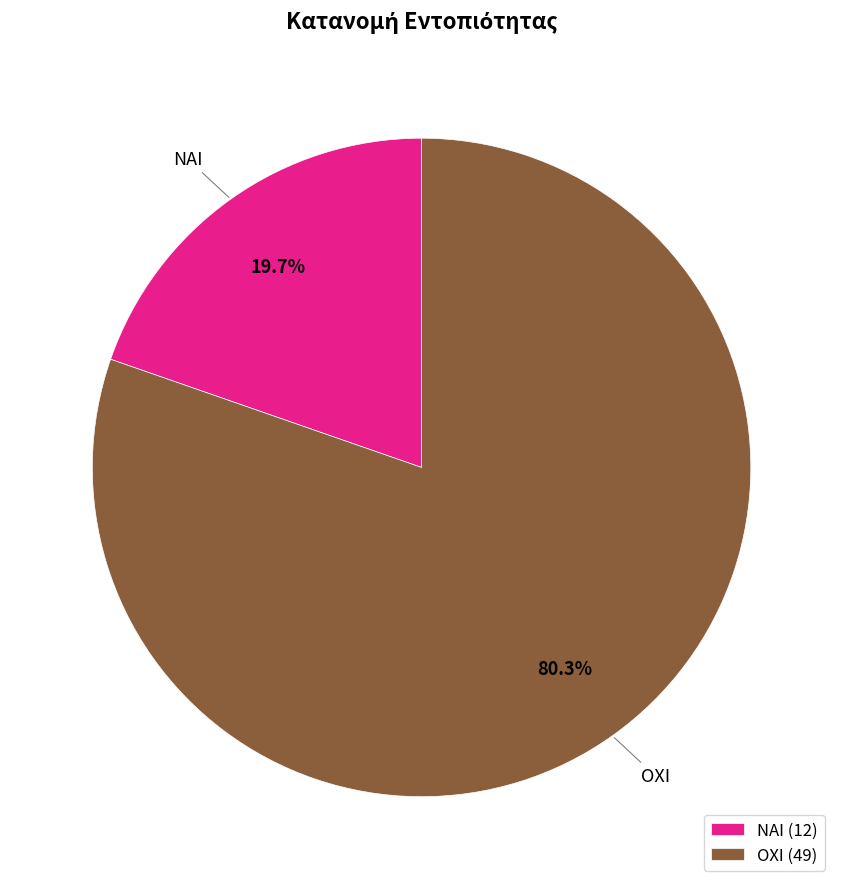

Is there any slice that represents more than half of the pie?

Yes